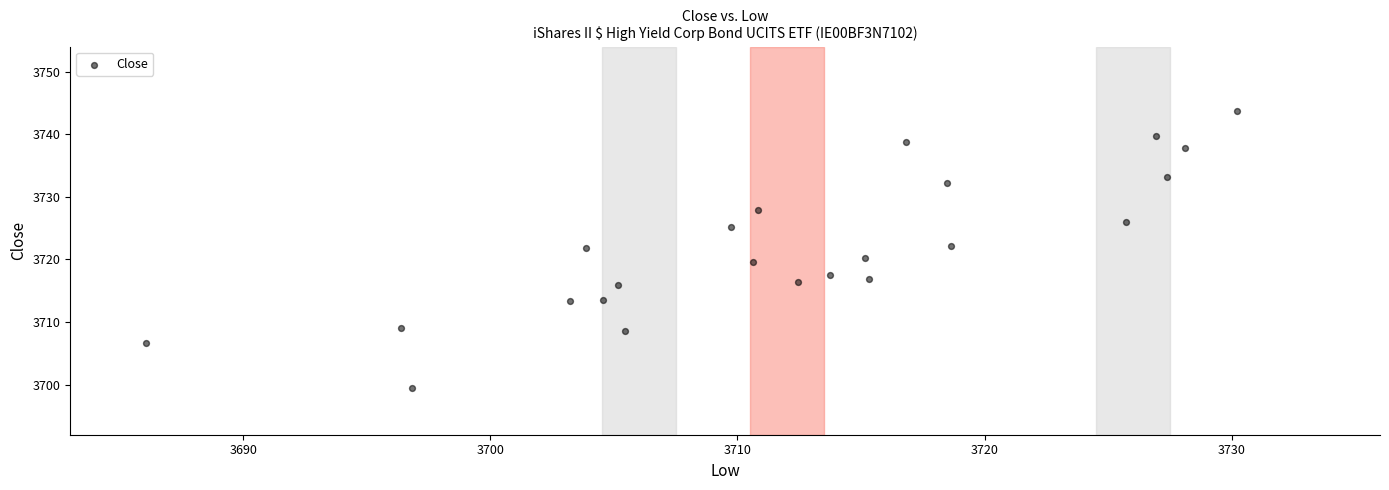

What is the range of X values (max minus min)?

44.1